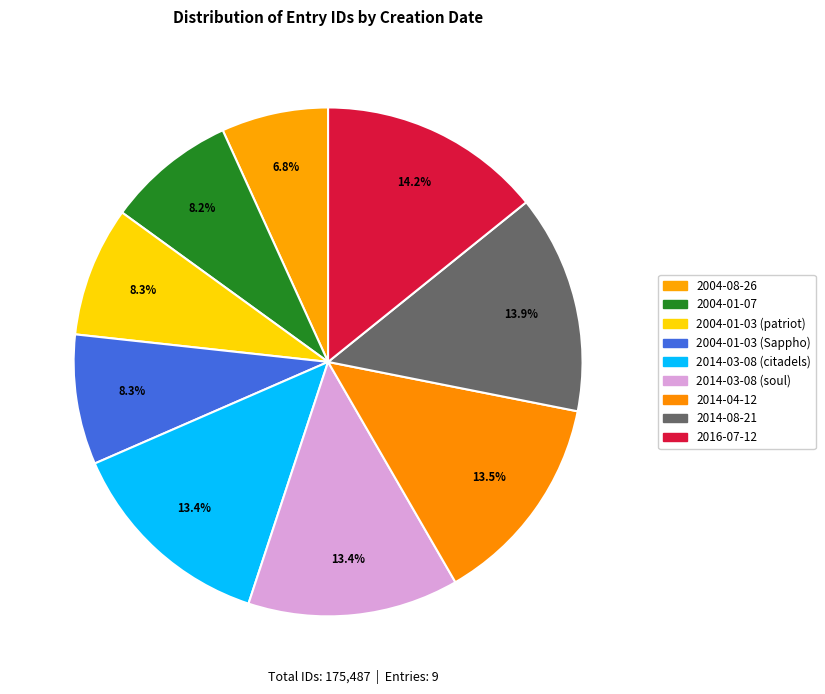

Which slice is the smallest?

2004-08-26